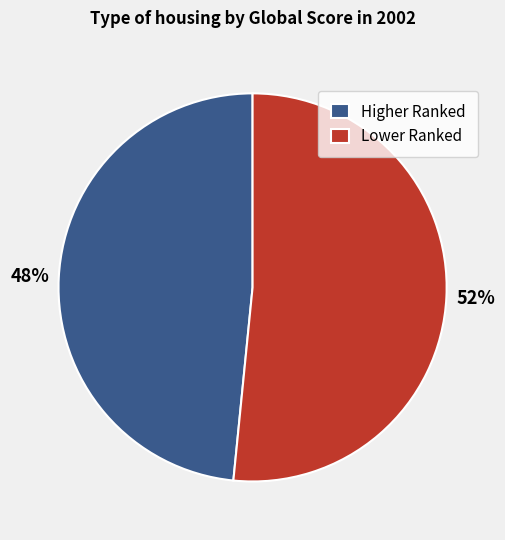

How many segments does this pie chart have?

2